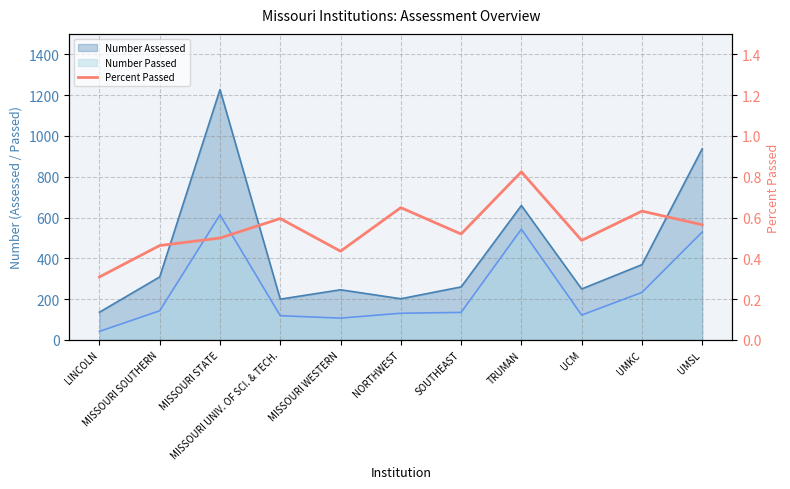

What is the label of the 11th point from the left?

UMSL